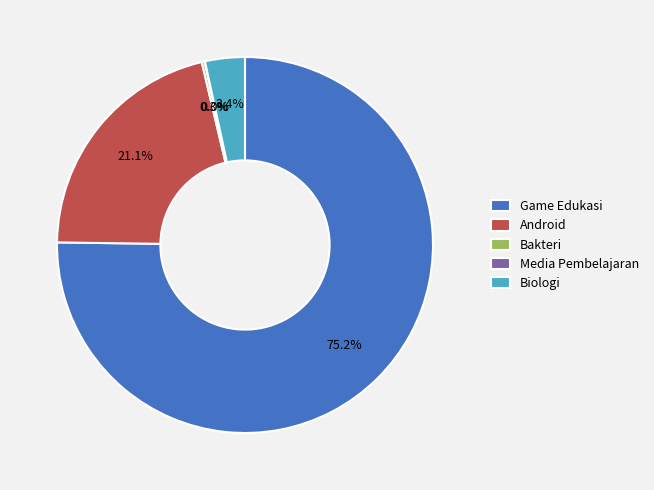

What is the majority slice?

Game Edukasi